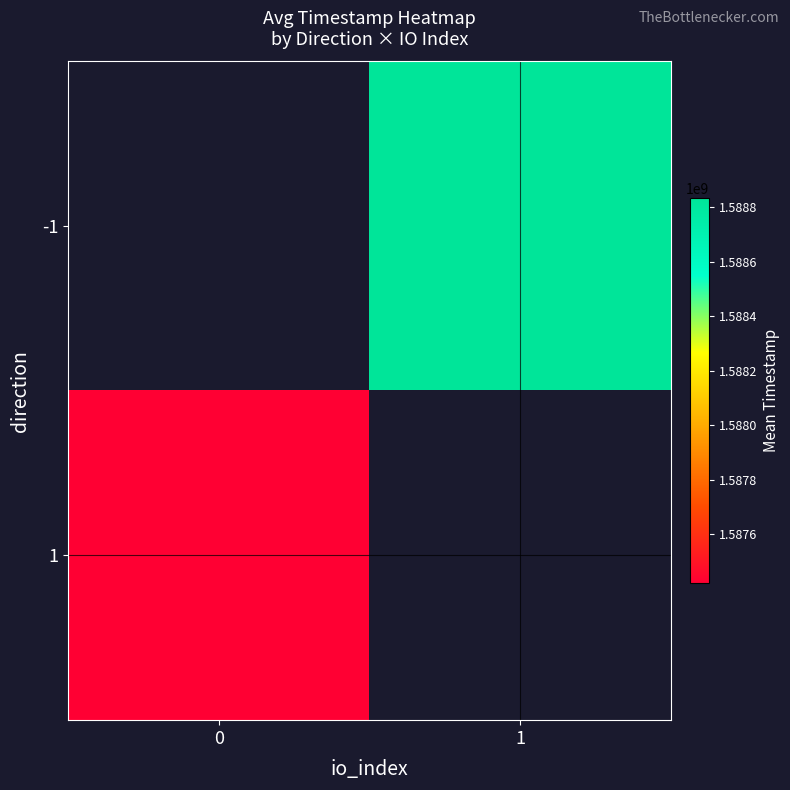

What is the lowest value of the 1 series?

1587421512.0